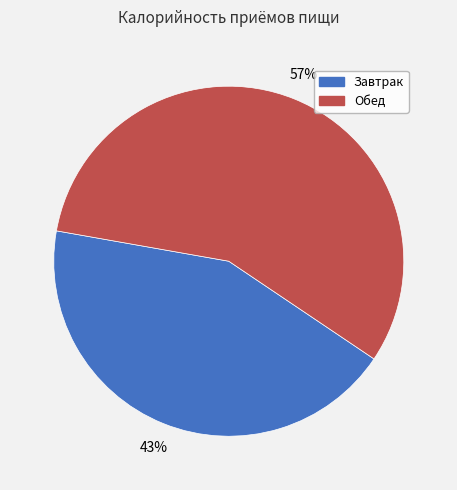

To the nearest percent, what is the average slice percentage?

50%